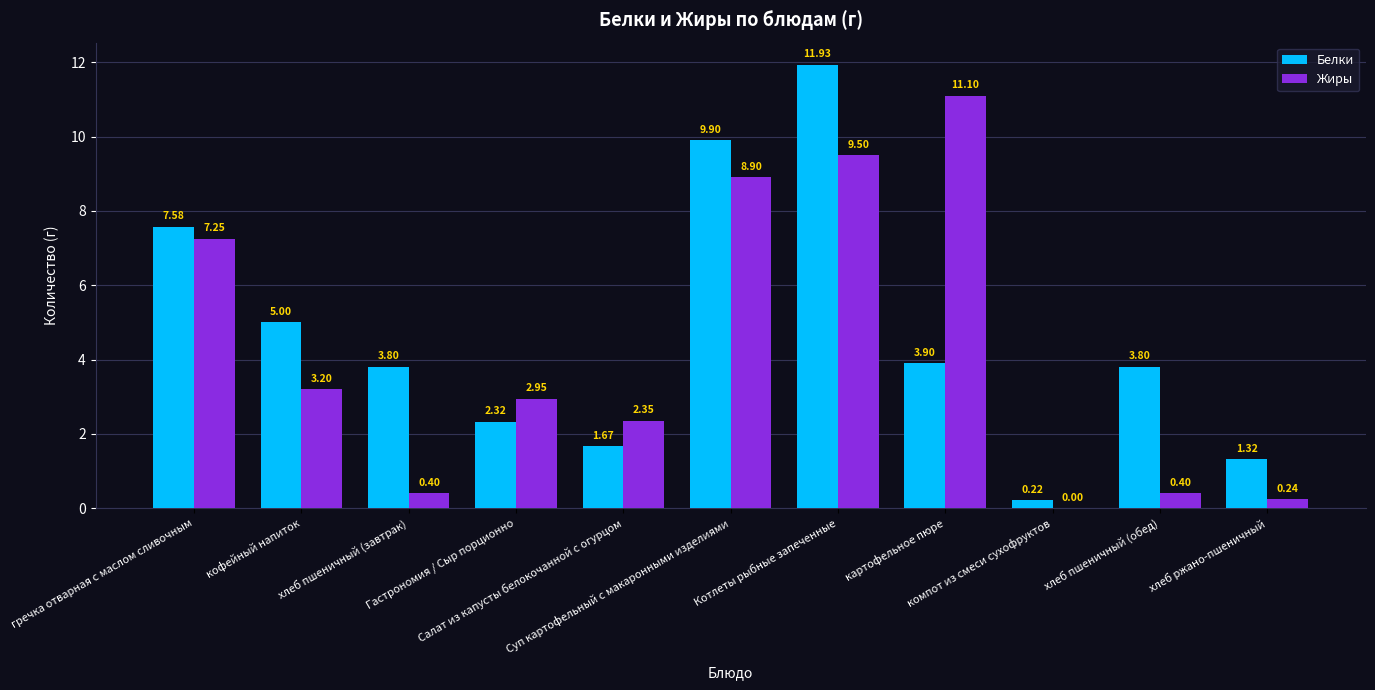

What is the sum of all Белки values?

51.4